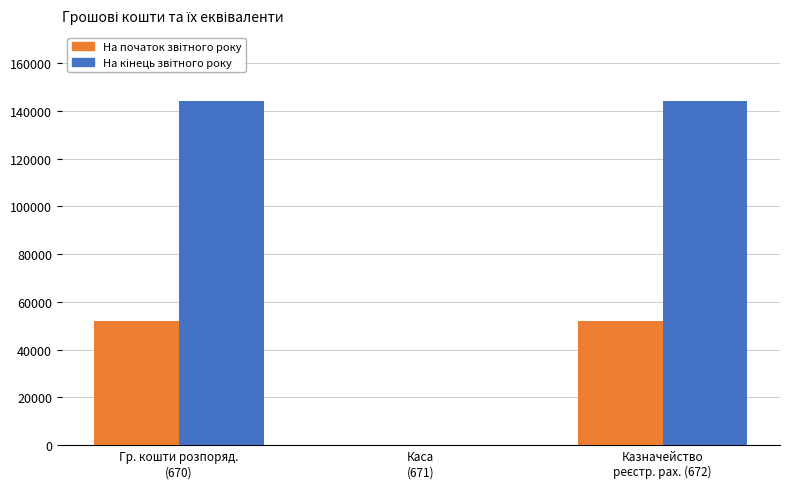

Which has a higher value, Казначейство
реєстр. рах. (672) or Гр. кошти розпоряд.
(670)?

Гр. кошти розпоряд.
(670)